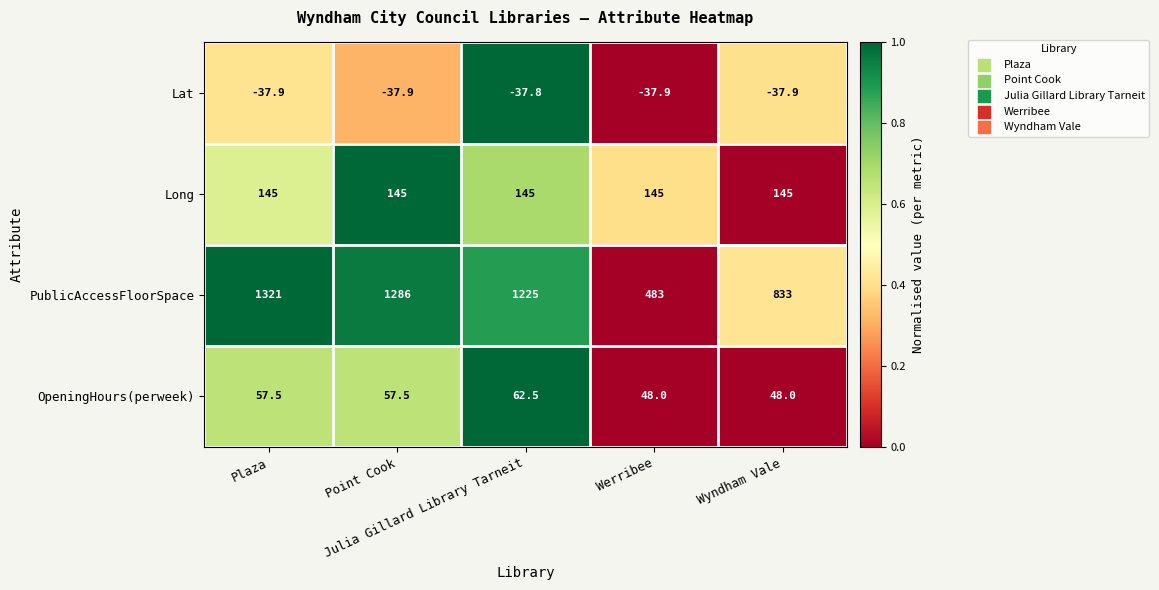

Rank the series by their maximum value, from highest to lowest.

PublicAccessFloorSpace, Long, OpeningHours(perweek), Lat